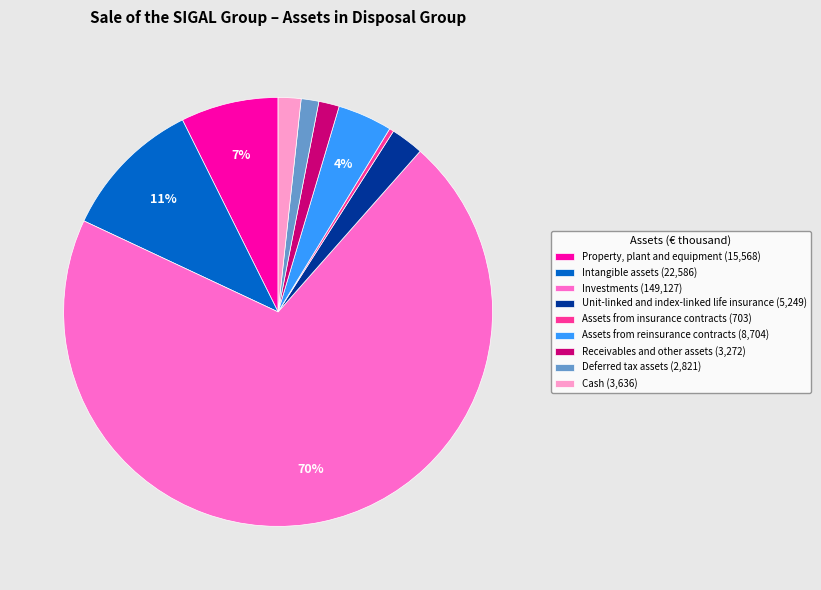

Which category has the biggest portion of the pie?

Investments